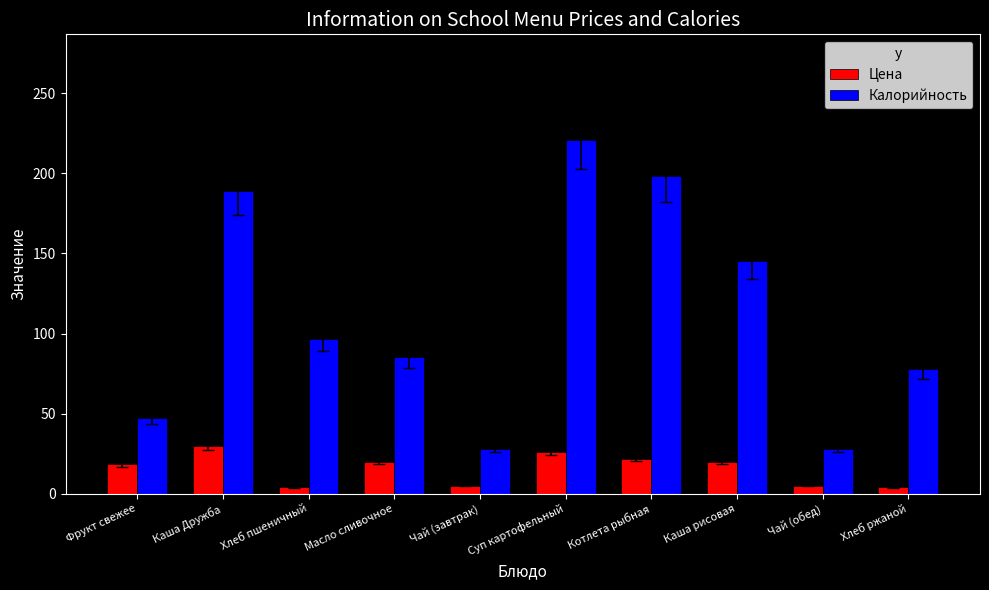

How many data points does each series have?

10